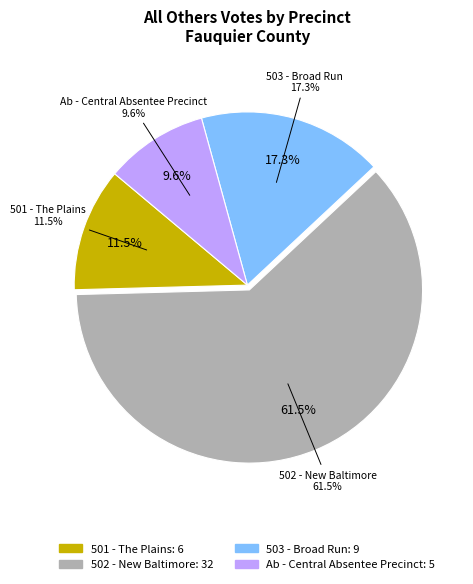

Which category has the smallest portion of the pie?

Ab - Central Absentee Precinct